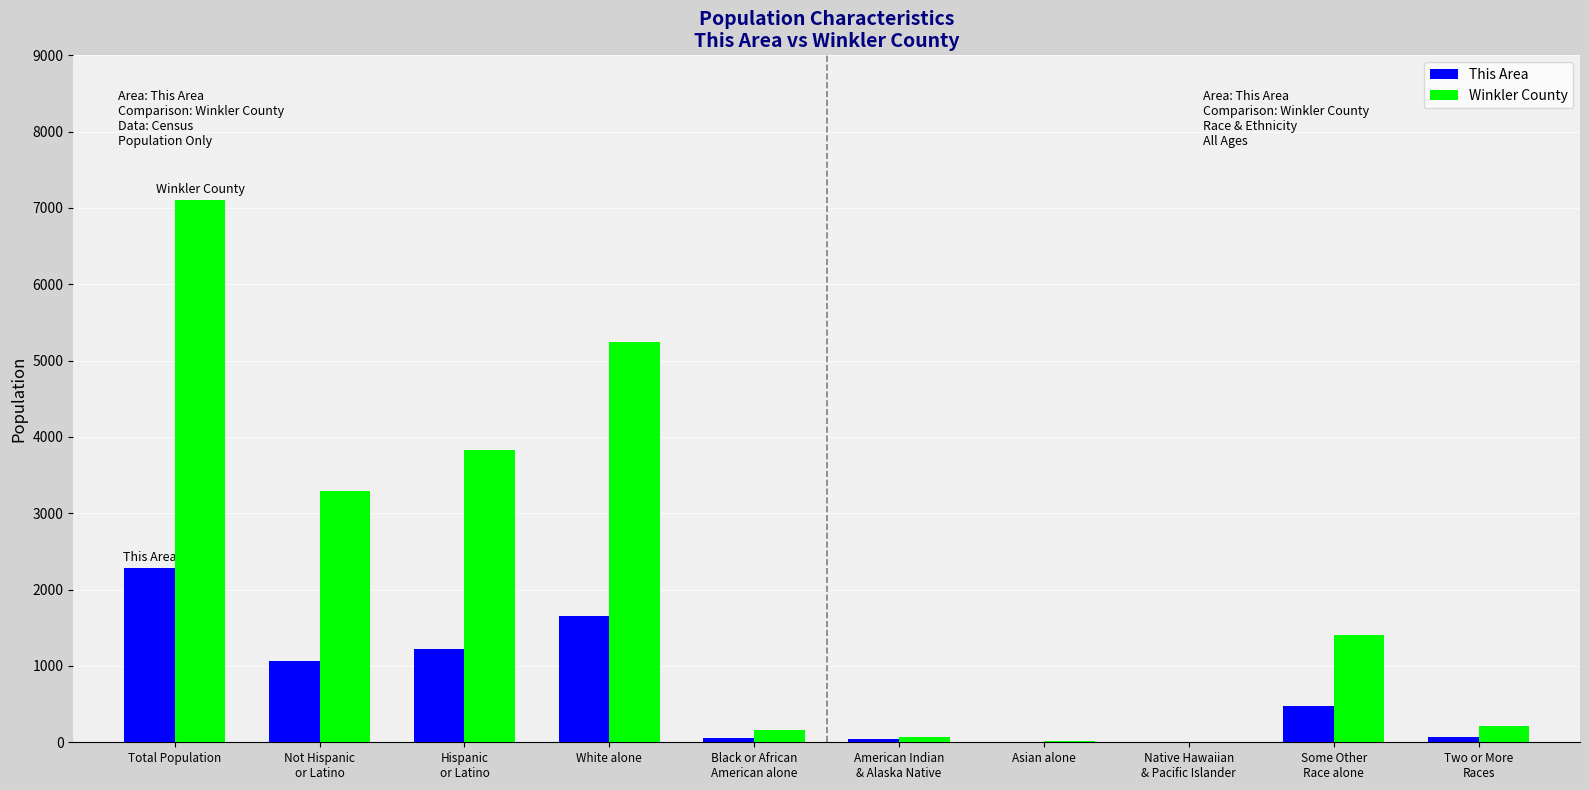

What is the highest value of the This Area series?

2289